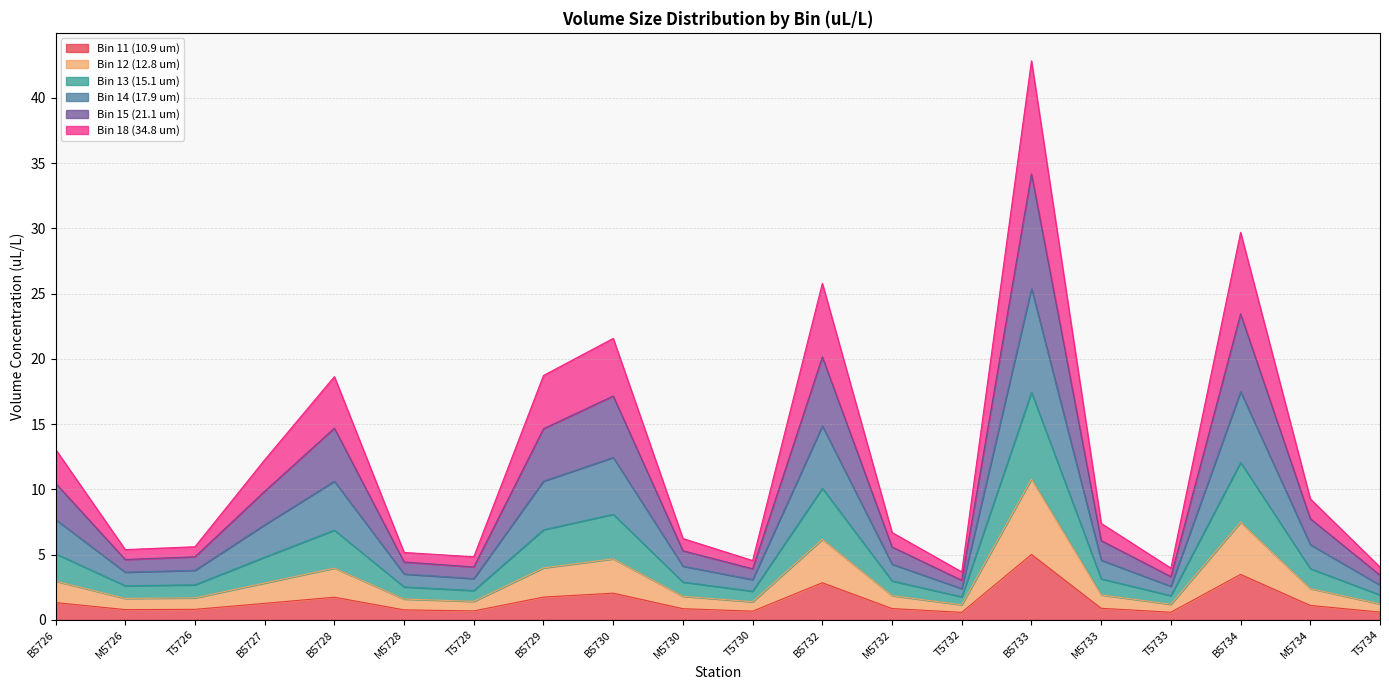

What is the value of the Bin 11 (10.9 um) point at the 17th from the left?

0.6